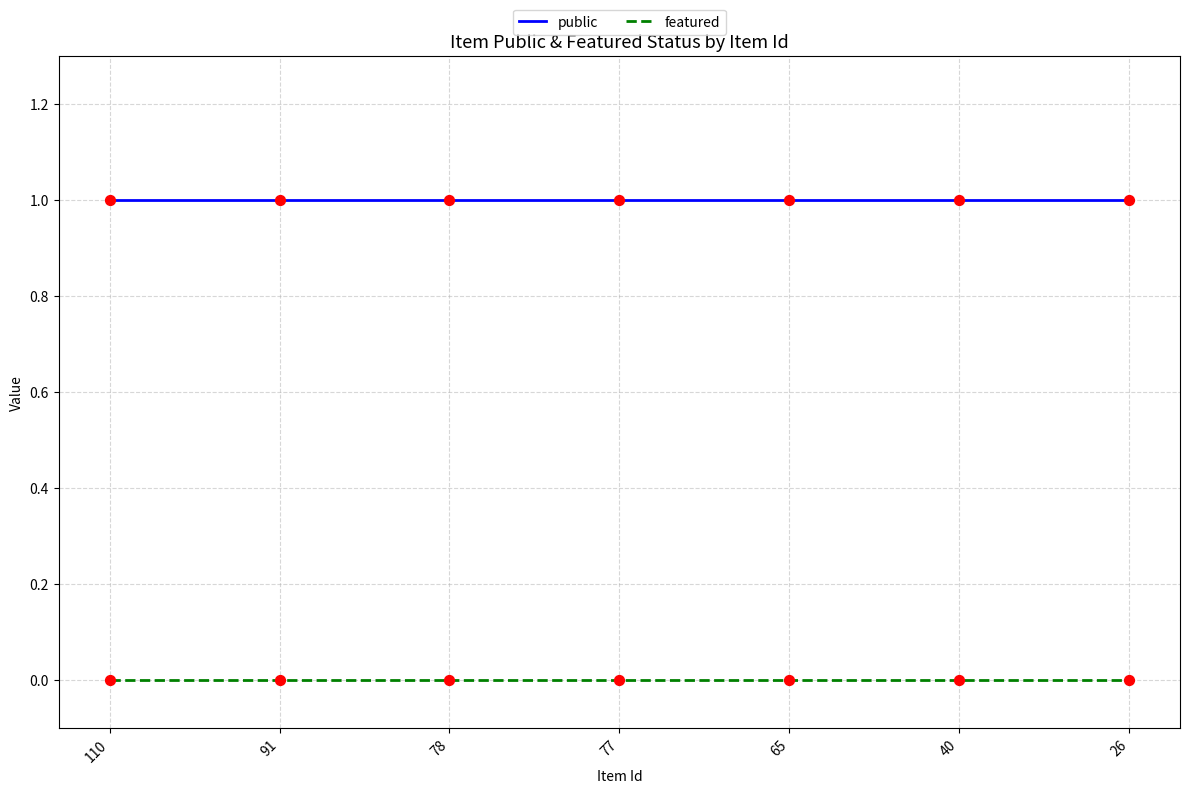

Which series has the largest total across all categories?

public